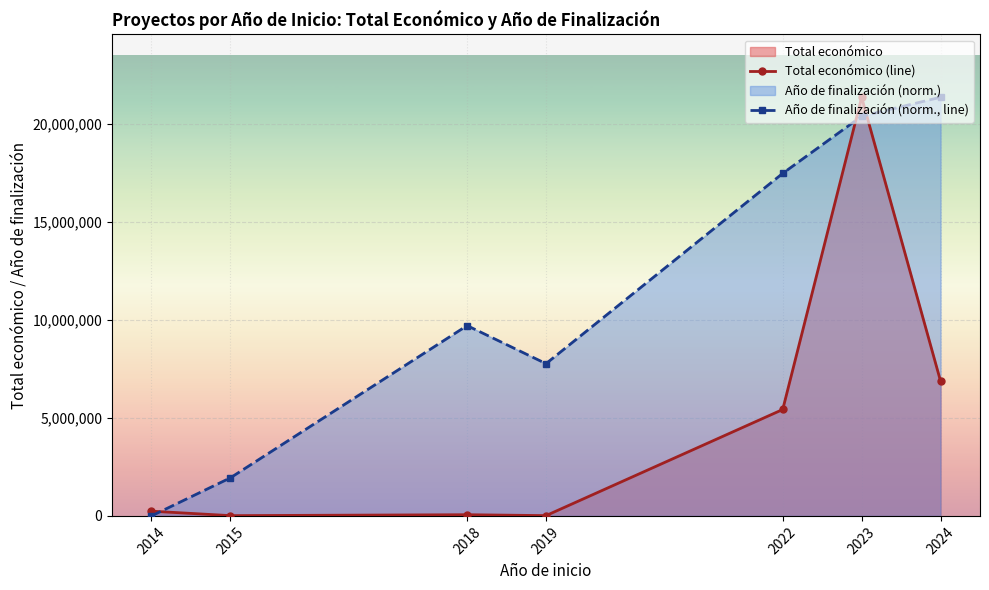

The value of Total económico (line) at 2024 is 1522543.7. True or false?

False